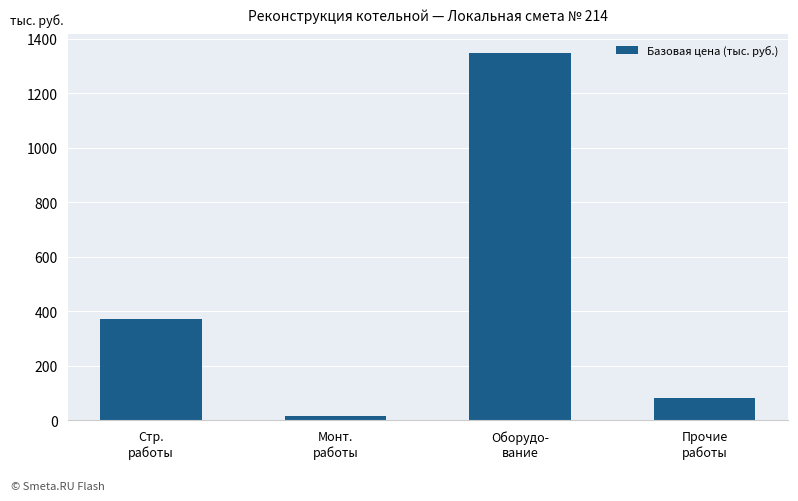

How many series are shown in this chart?

1